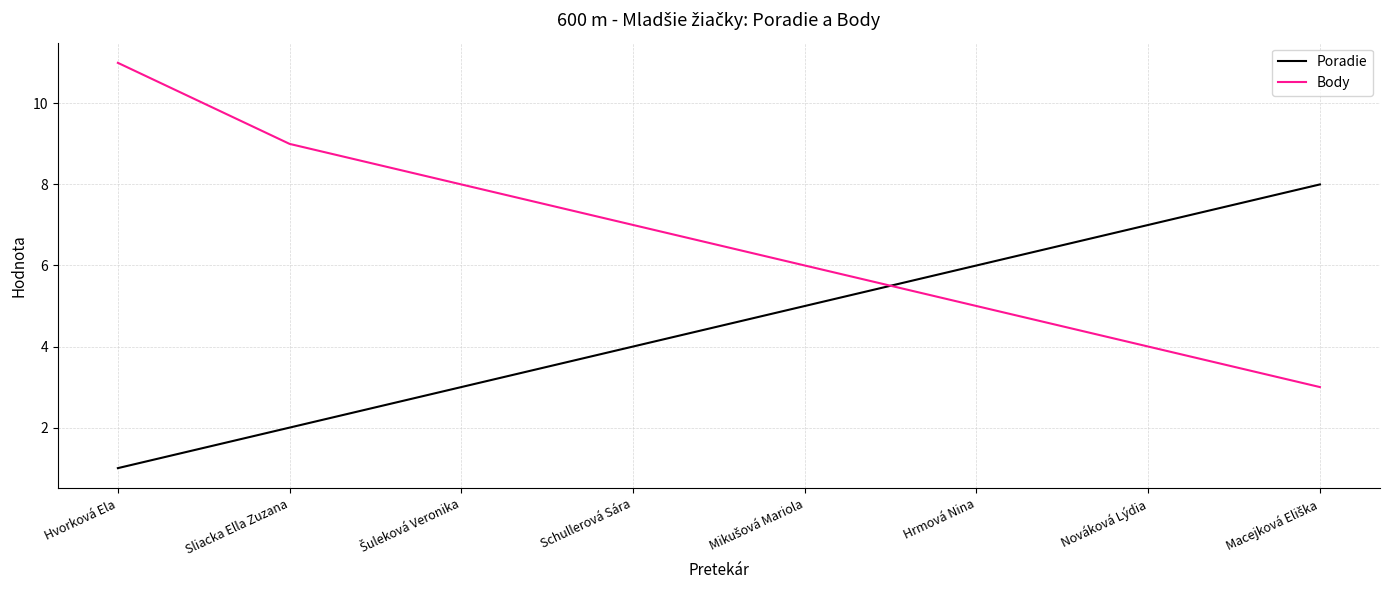

What is the maximum value shown in the chart?

11